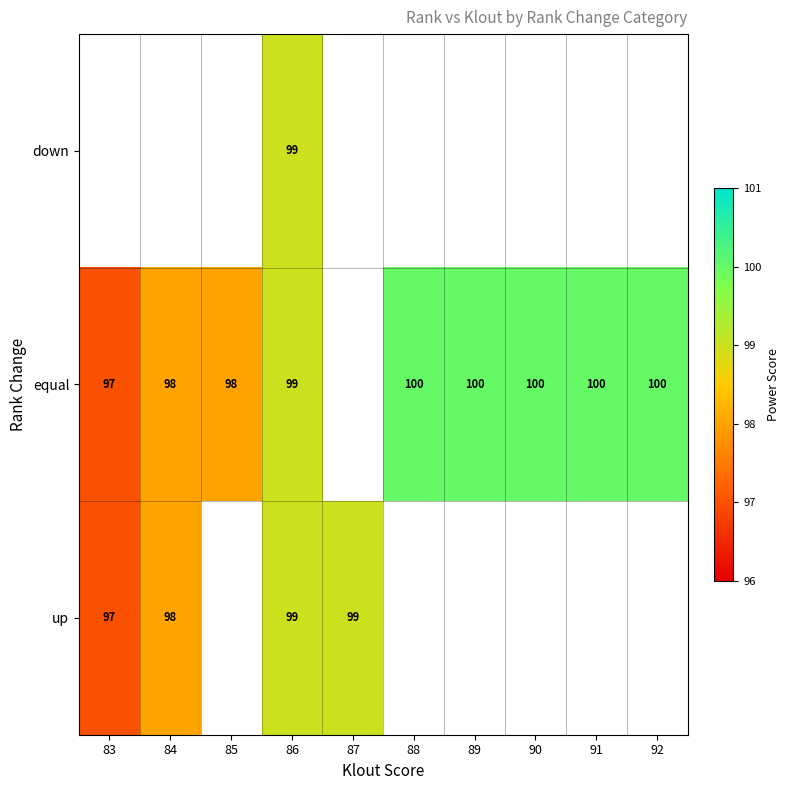

The value of equal at 86 is 99. True or false?

True